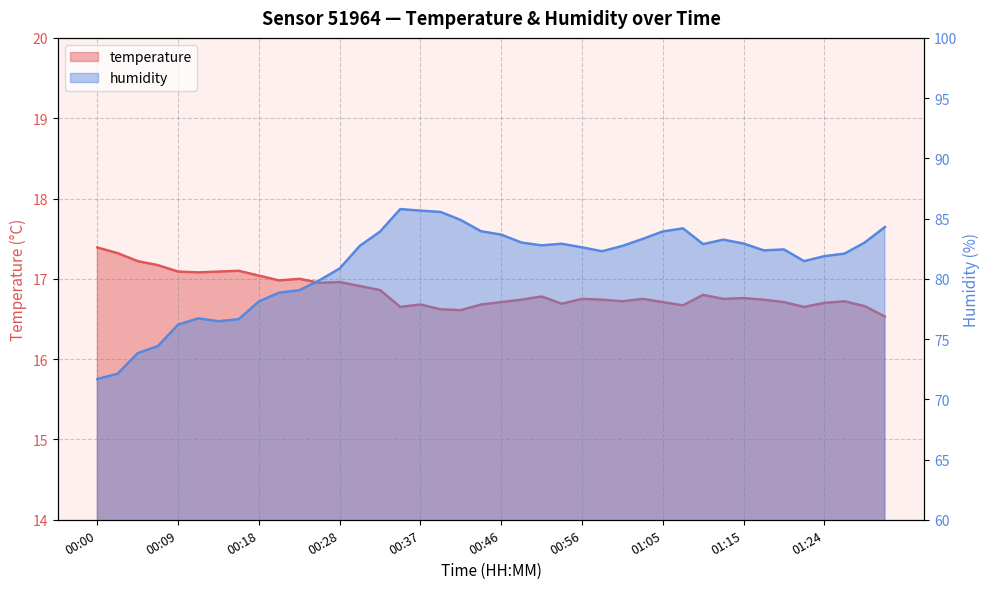

Where is temperature nearest to the value 16?

01:31